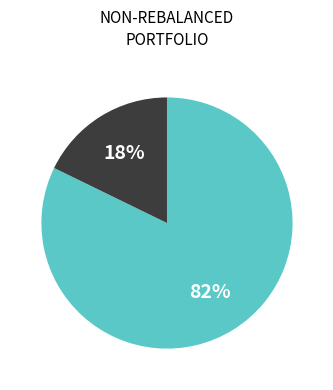

Is there a majority slice in this chart?

Yes